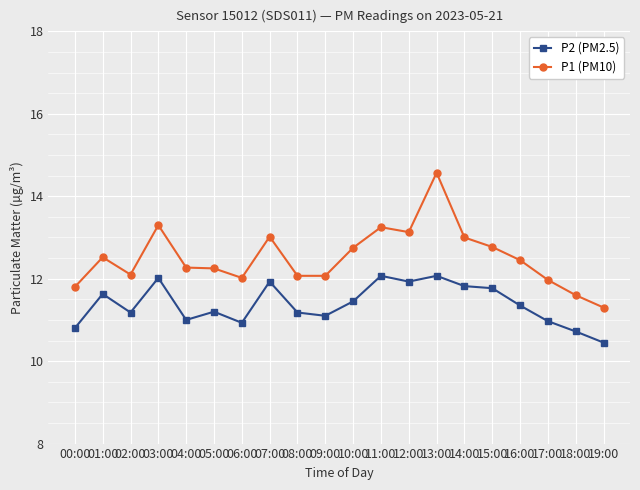

Count the number of data series in this chart.

2